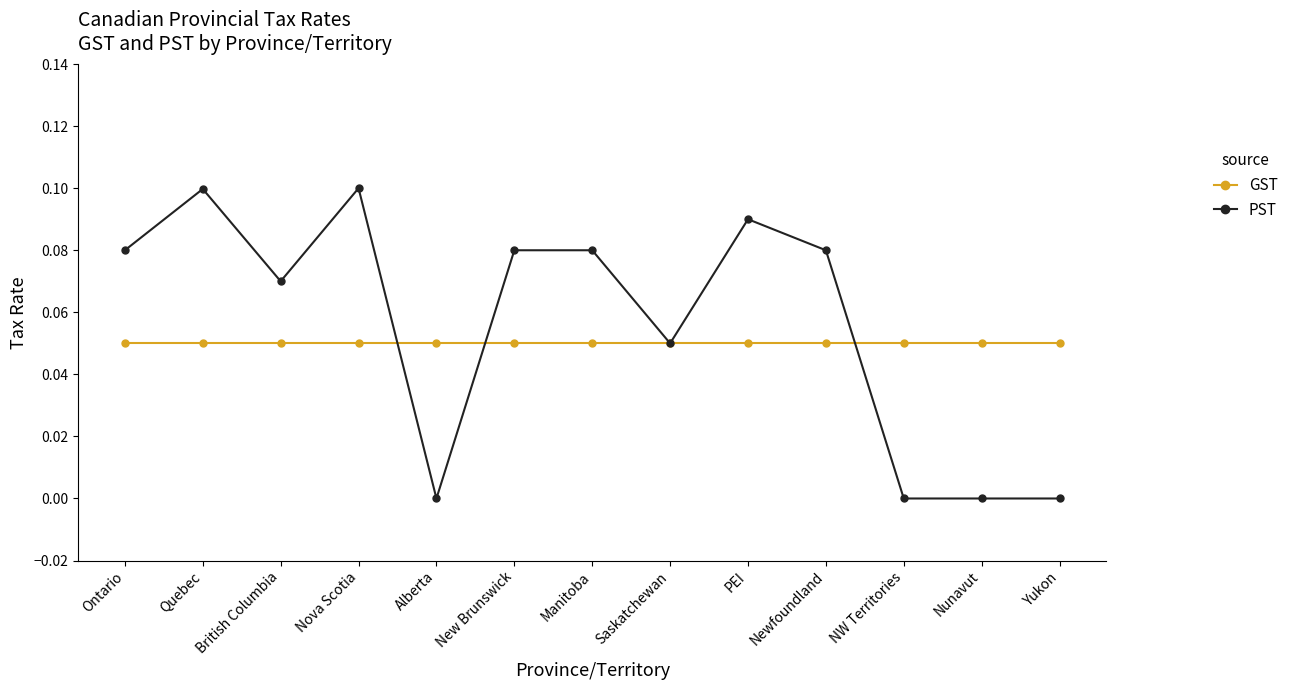

What position from the left is Yukon?

13